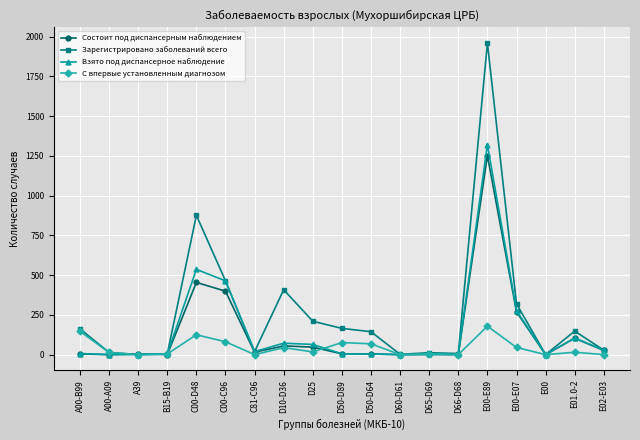

What is the difference between the maximum and minimum values in the Состоит под диспансерным наблюдением series?

1252